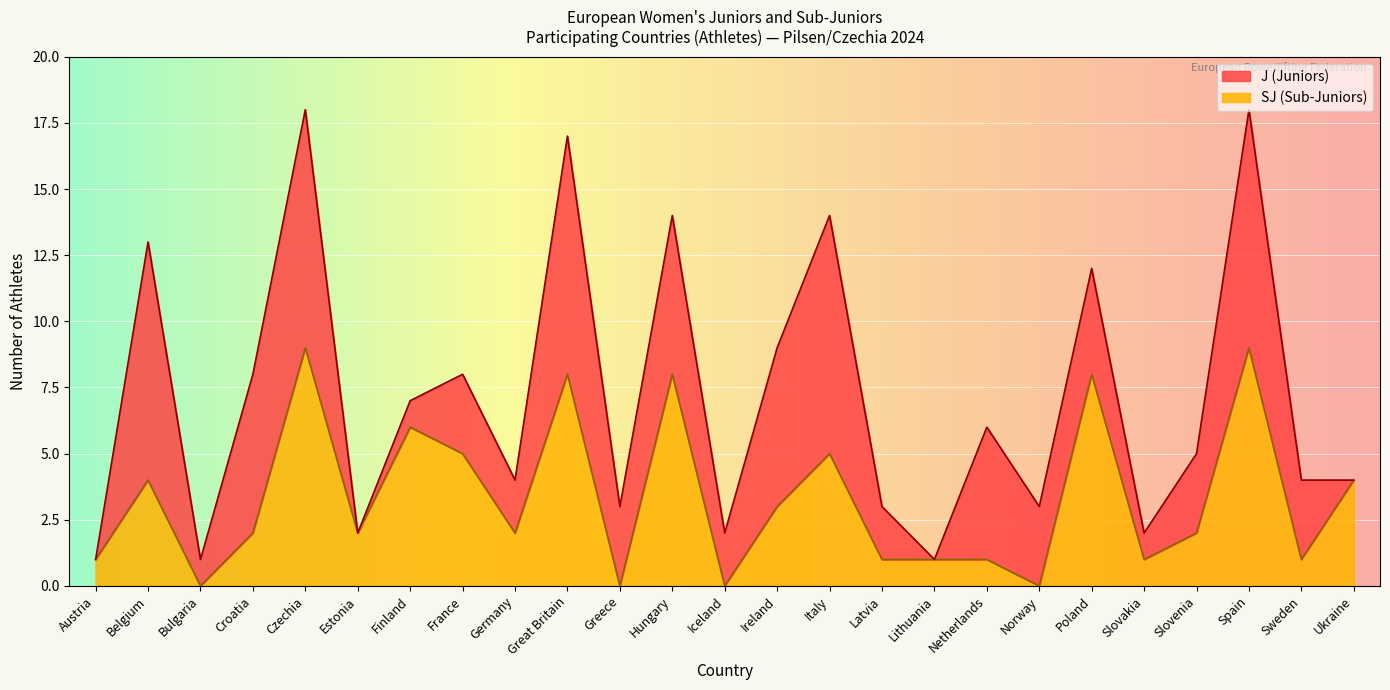

How many data points are less than 2?

10